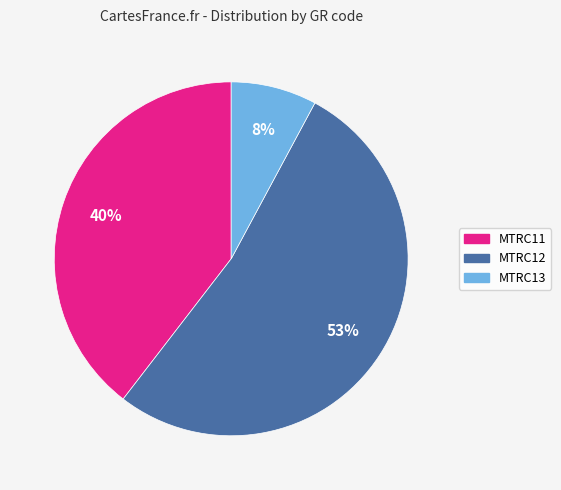

Is it true that MTRC11 is 49% of the pie?

False